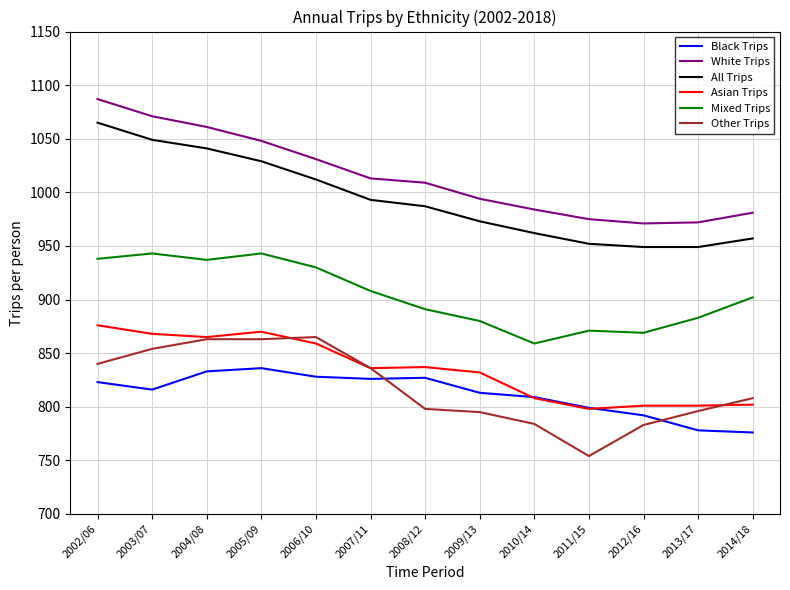

At which category does the chart reach its peak across all series?

2002/06